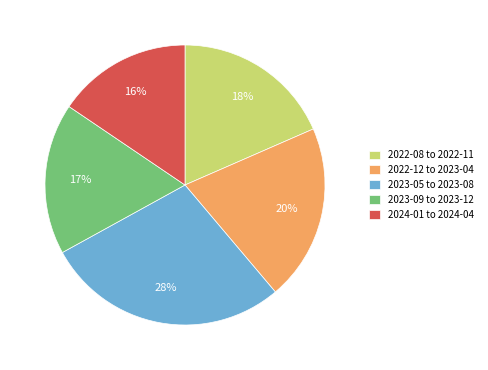

Combined, do 2022-08 to 2022-11 and 2023-09 to 2023-12 account for over 50%?

No